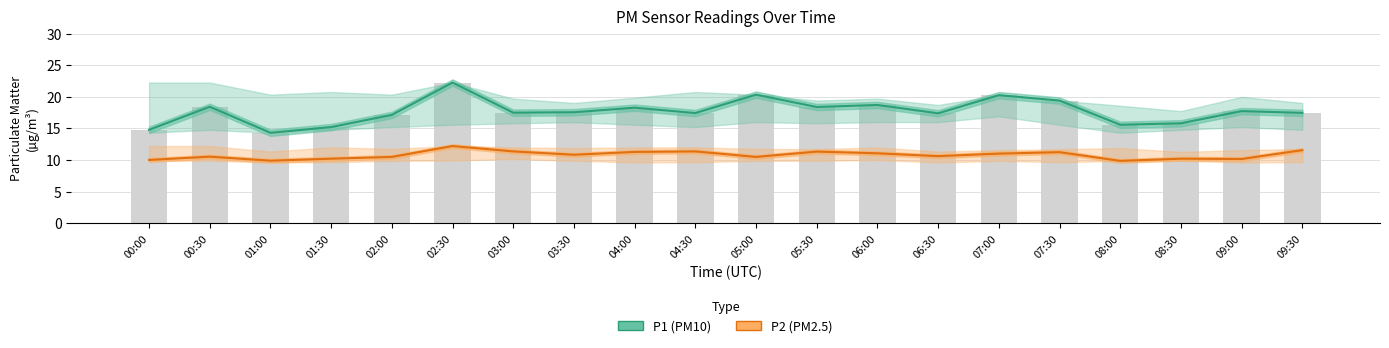

How many data points in P2 (PM2.5) are less than 10?

2